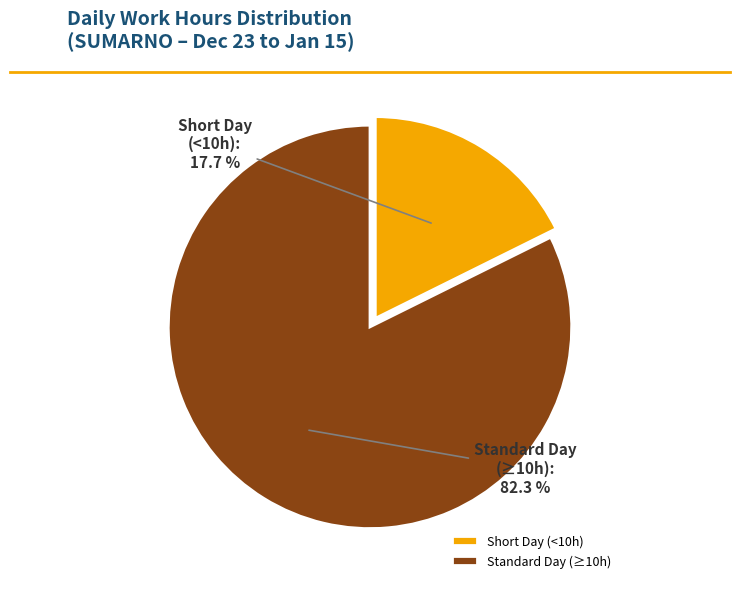

Does any single category account for the majority?

Yes